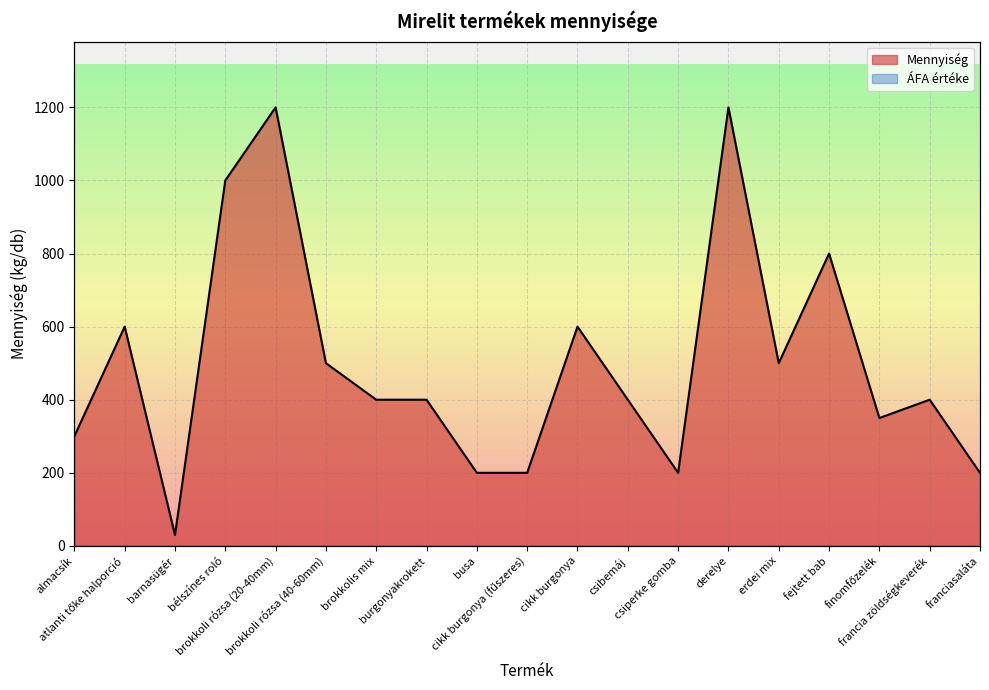

Count the number of data series in this chart.

1